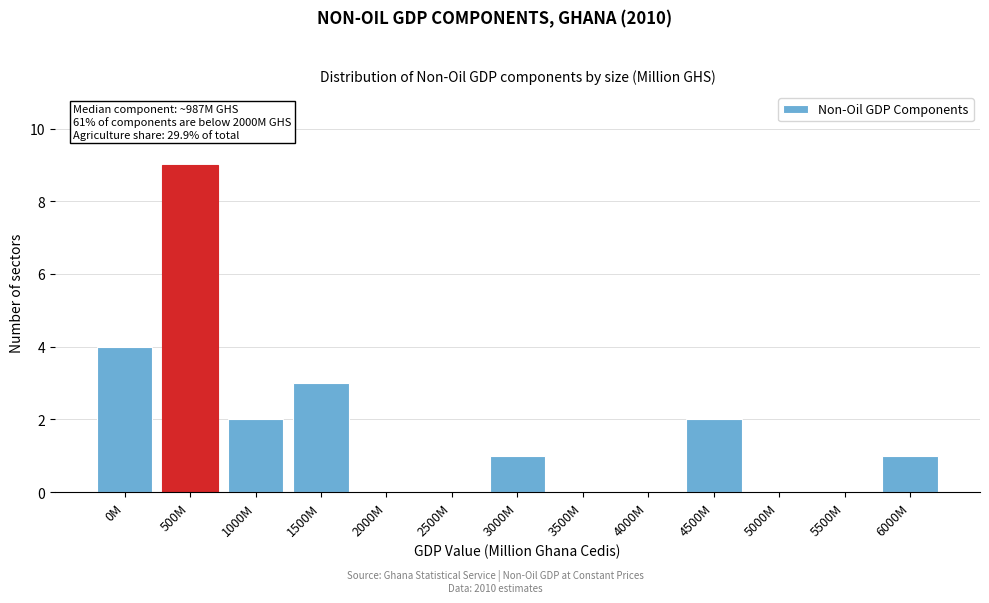

Reading left to right, list all the values displayed in this chart.

0M=4	500M=9	1000M=2	1500M=3	2000M=0	2500M=0	3000M=1	3500M=0	4000M=0	4500M=2	5000M=0	5500M=0	6000M=1